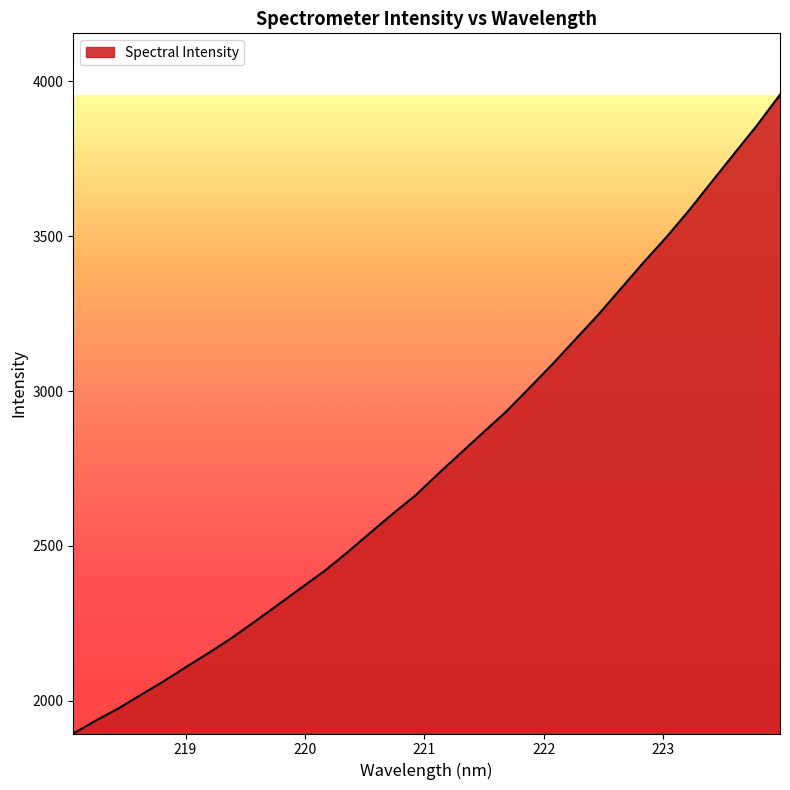

What is the difference between the maximum and minimum values?

2062.5